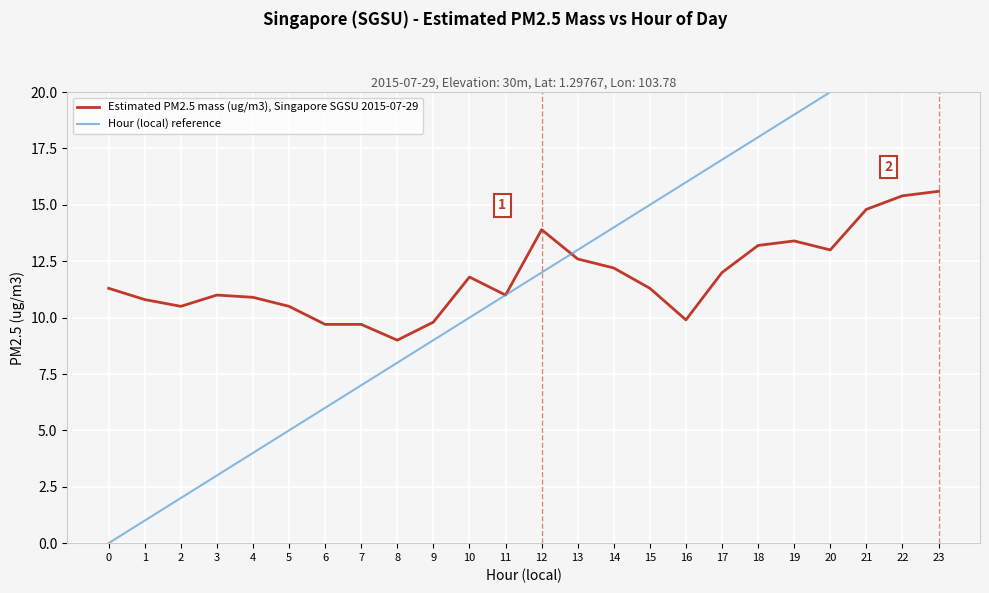

Between 0 and 23, which series saw the biggest shift?

Hour (local) reference